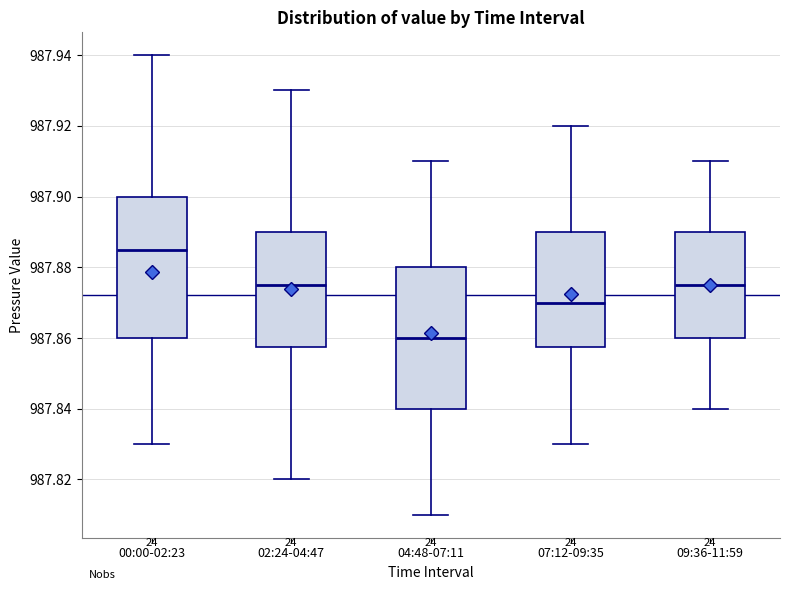

Which box has the highest median line?

00:00-02:23